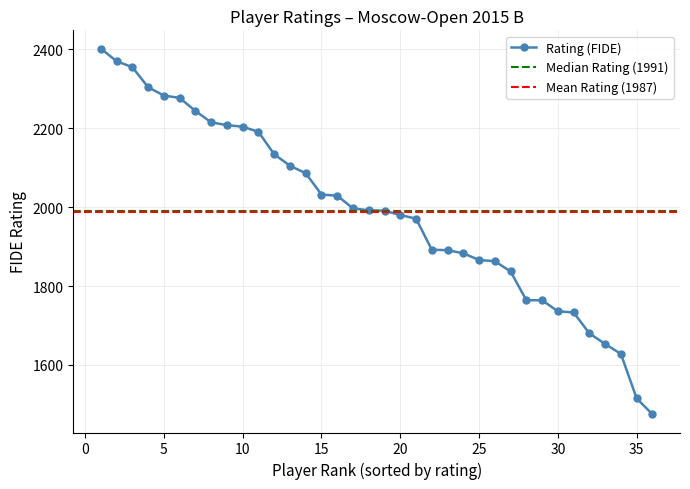

How many data points are above 1992?

17